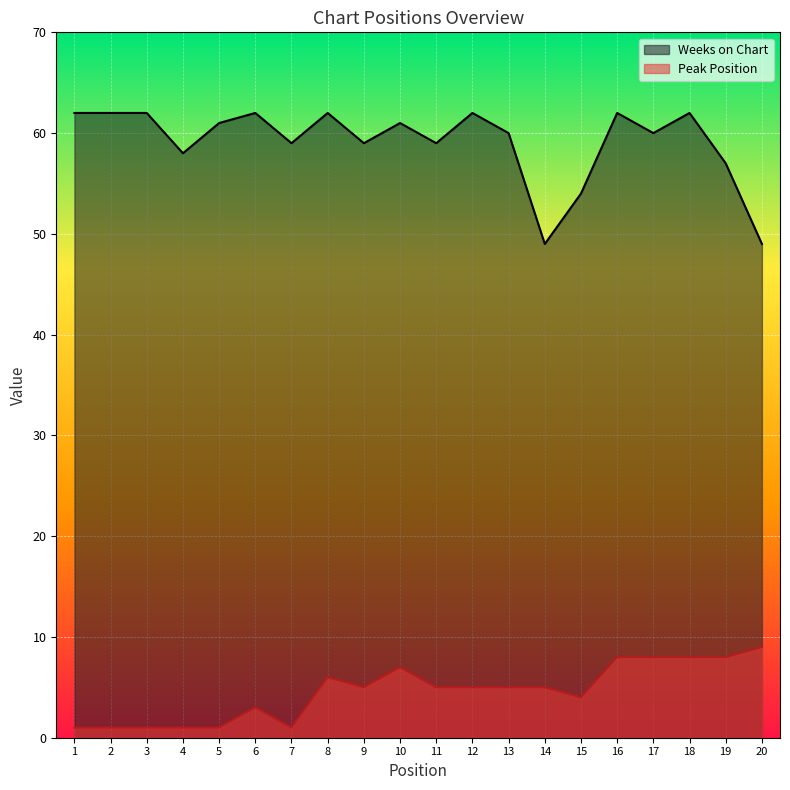

At which category is the sum across all series the highest?

16